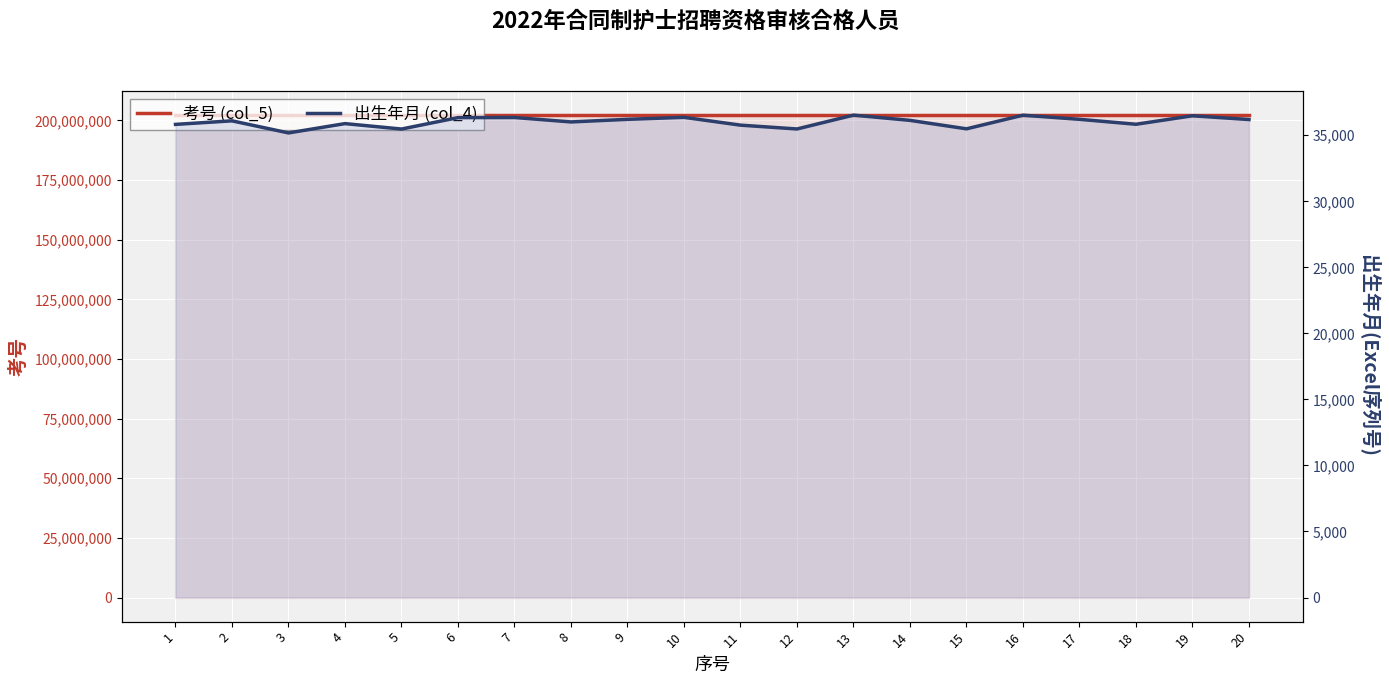

What is the difference between the maximum and minimum values in the 考号 (col_5) series?

19